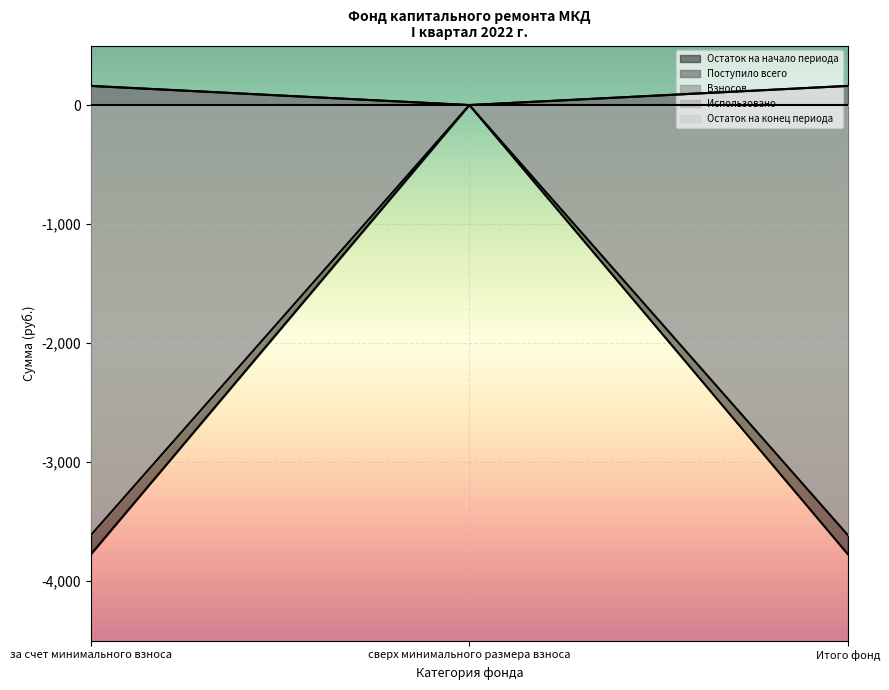

What is the sum of the Поступило всего values at сверх минимального размера взноса and за счет минимального взноса?

160.7